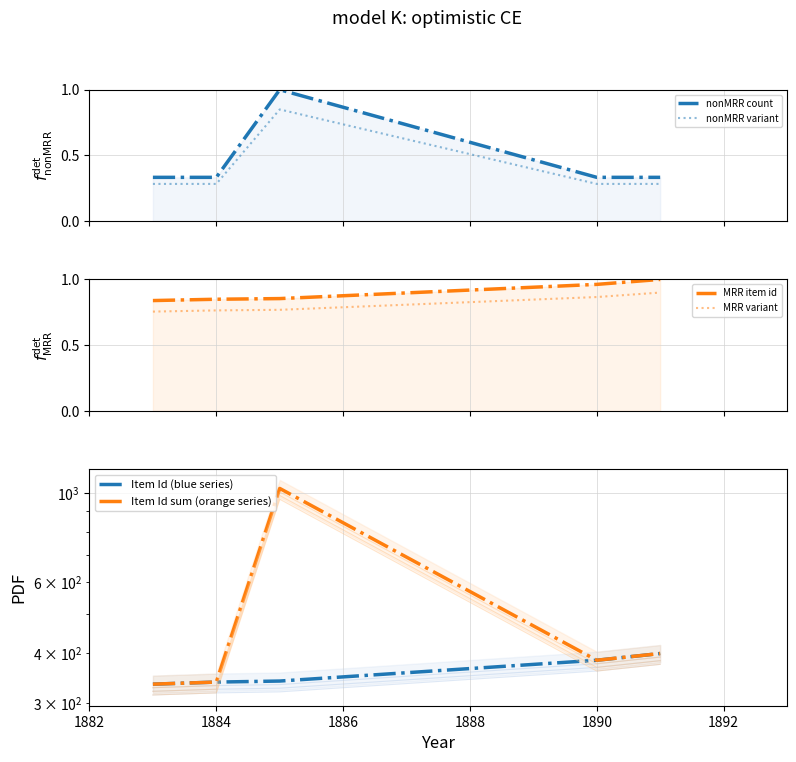

The nonMRR variant series shows 0.3 at 1890. True or false?

True